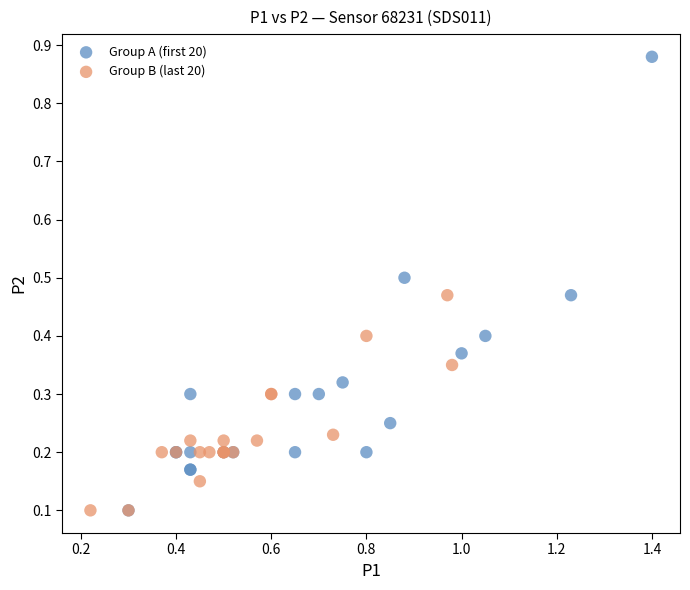

Which series has the largest Y range (max minus min)?

Group A (first 20)